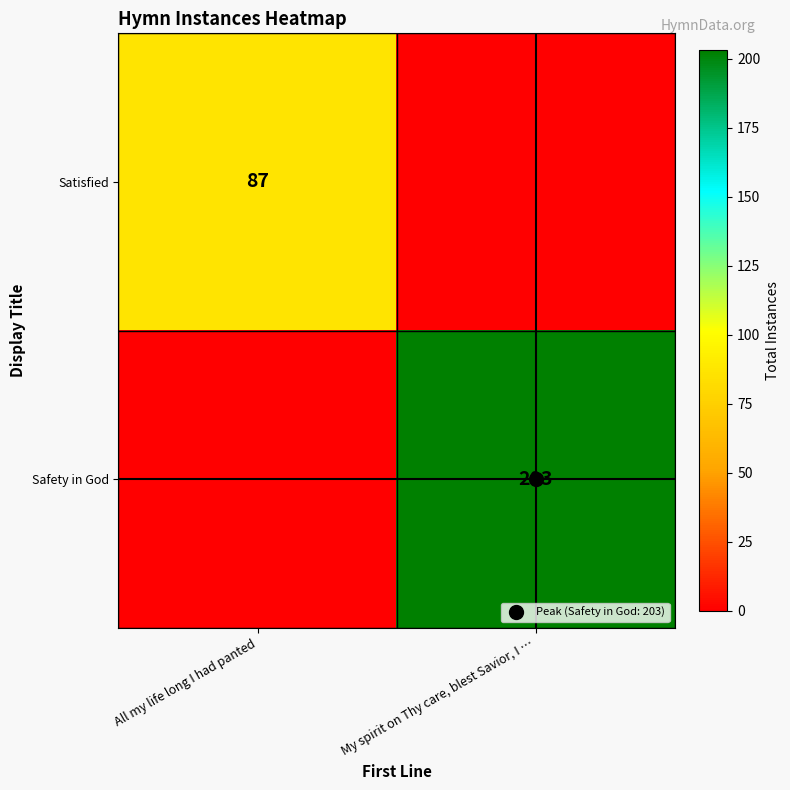

What is the difference between the maximum and minimum values in the Safety in God series?

203